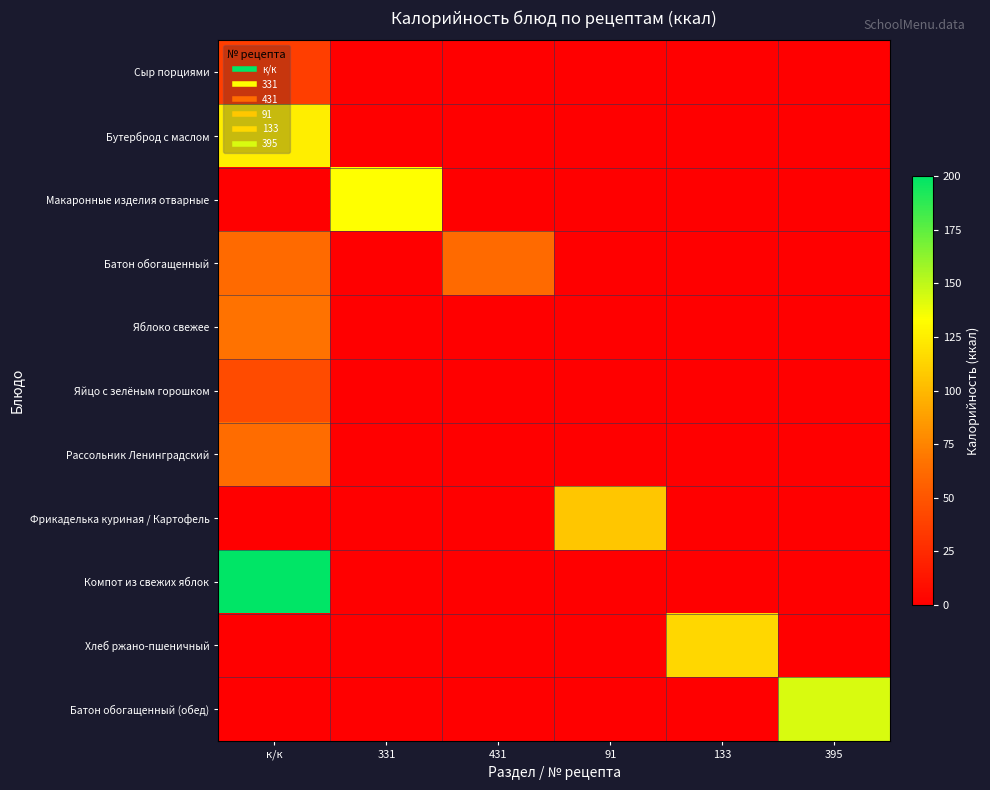

Which series has the largest total across all categories?

Компот из свежих яблок